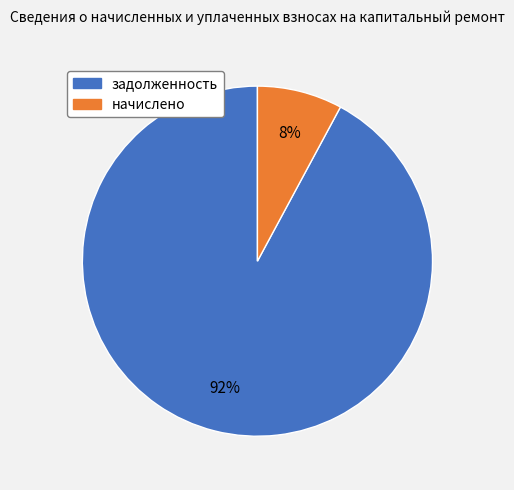

To the nearest percent, what is the difference between the largest and smallest slice percentages?

84%